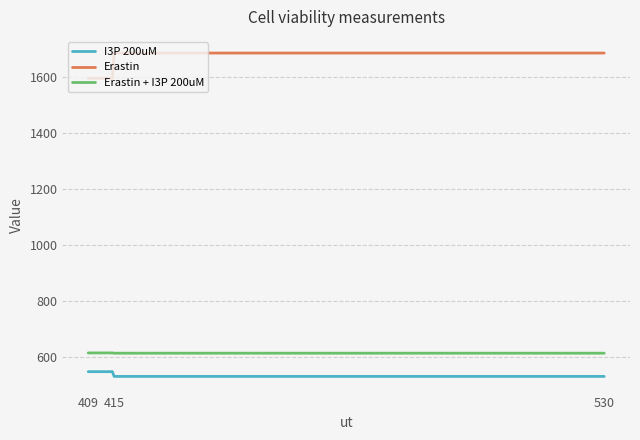

What are all the series names shown in the legend?

I3P 200uM, Erastin, Erastin + I3P 200uM